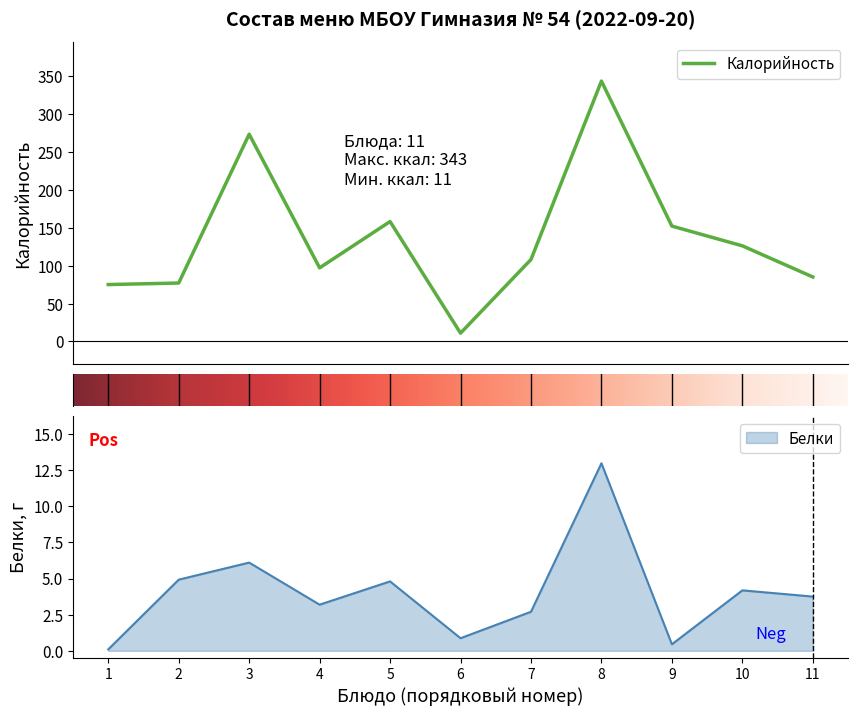

The Белки series shows 4.4 at 8. True or false?

False